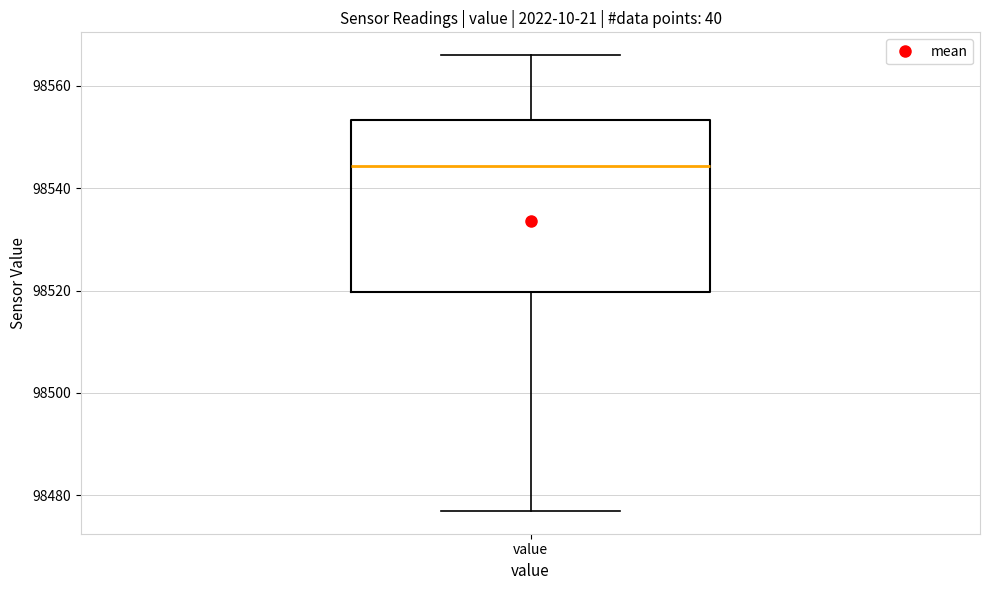

Transcribe this box plot: give where the median line is, the range the box spans, and where the two whiskers end, as read against the y-axis. The values are not printed on the chart, so give them approximately, as read against the axis.

median 98544, box 98520 to 98554, whiskers 98476 to 98566